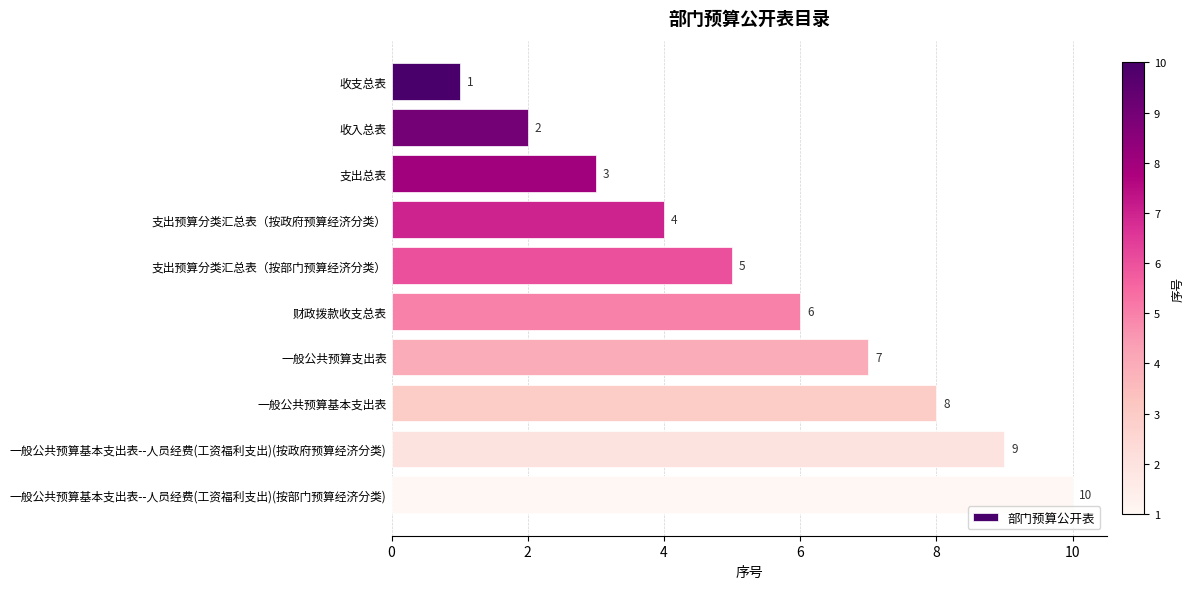

What is the value of the 9th bar from the top?

9